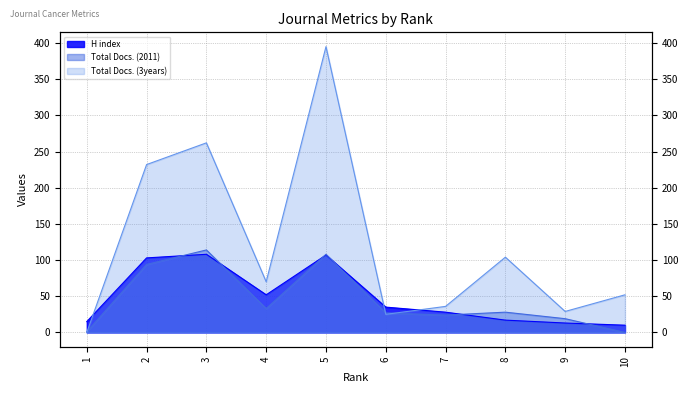

Does the chart display data point markers on the line(s)?

No